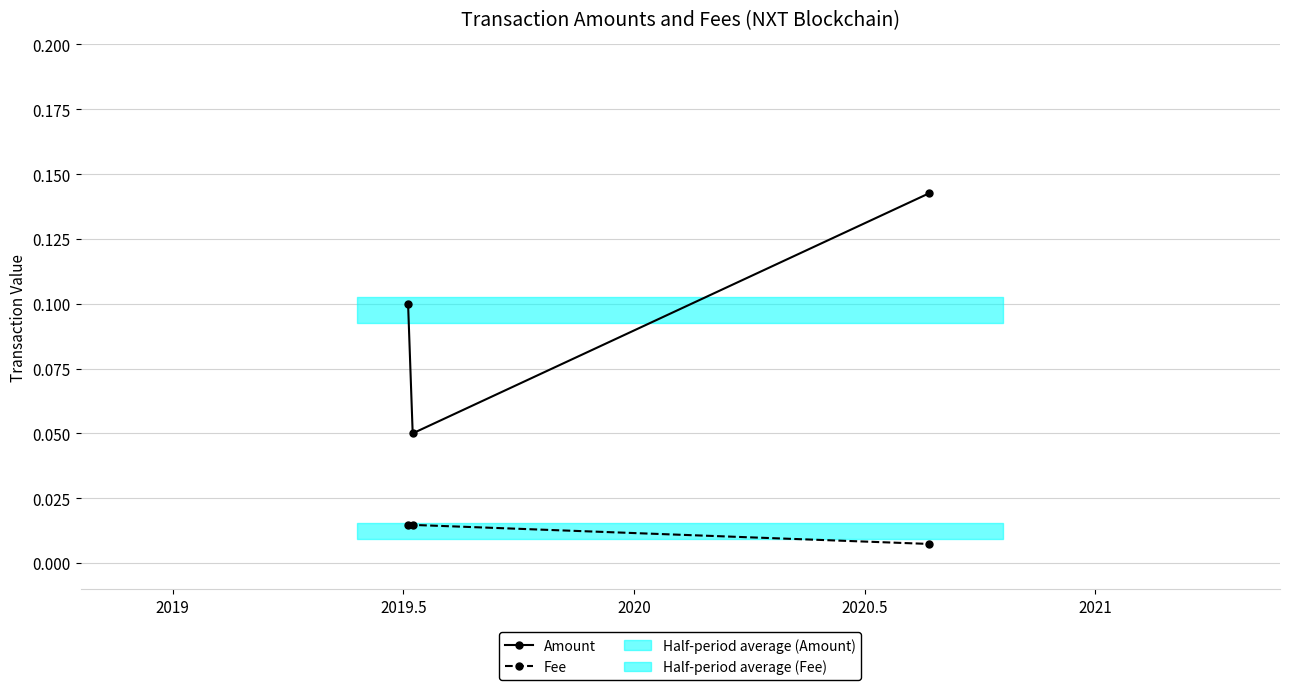

Count the Amount values in the range 0 to 1.

3